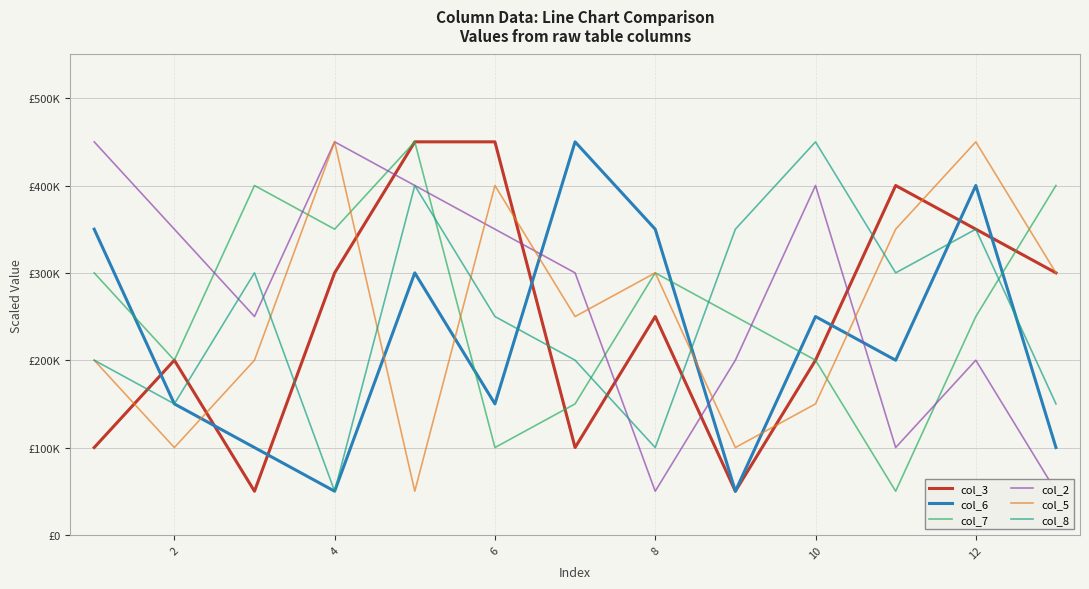

What is the minimum value for col_2?

50000